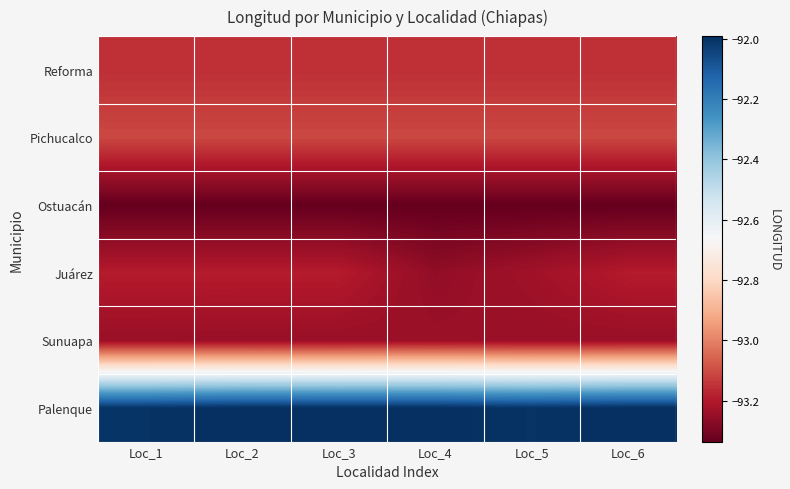

At which category does the chart reach its minimum across all series?

Loc_1